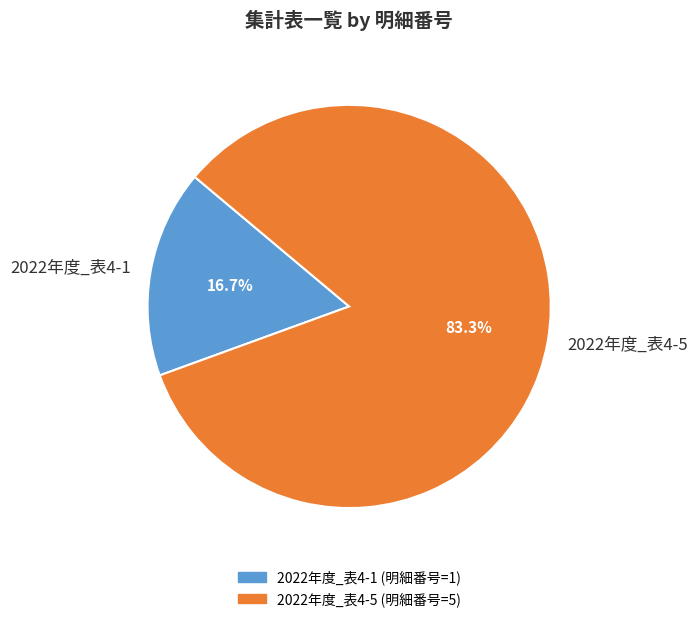

Rank the categories by value from highest to lowest.

2022年度_表4-5, 2022年度_表4-1